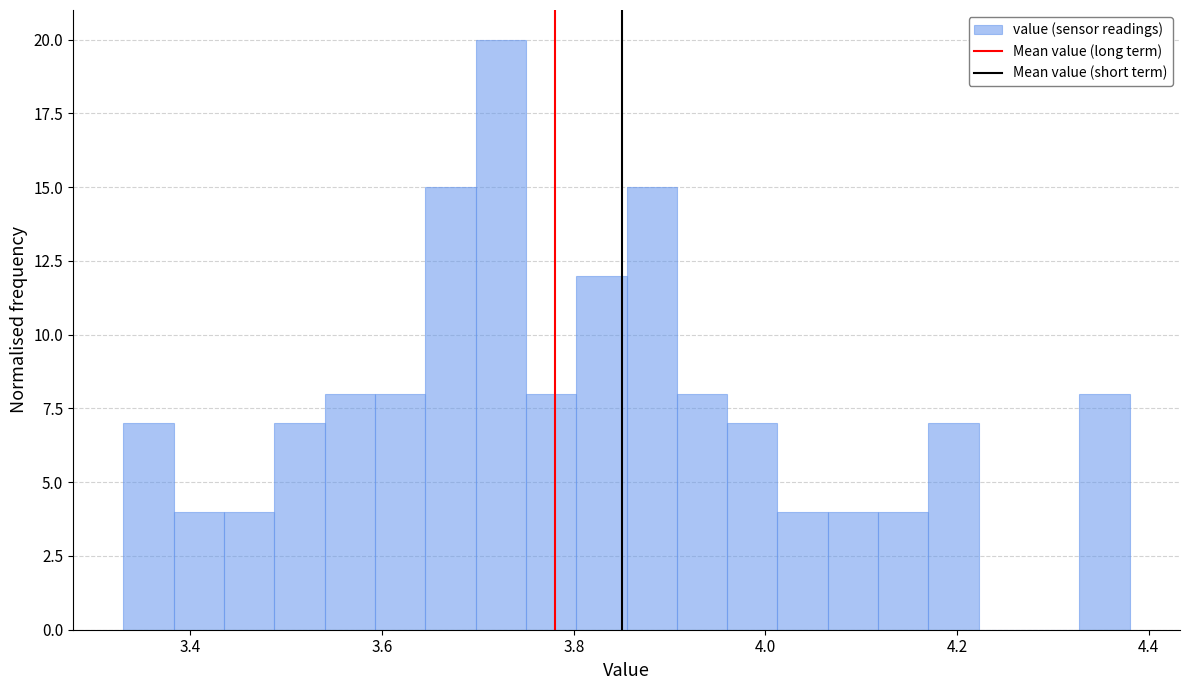

Around what value on the x-axis is the tallest bar? Give the approximate position of its centre, as read against the axis.

3.72